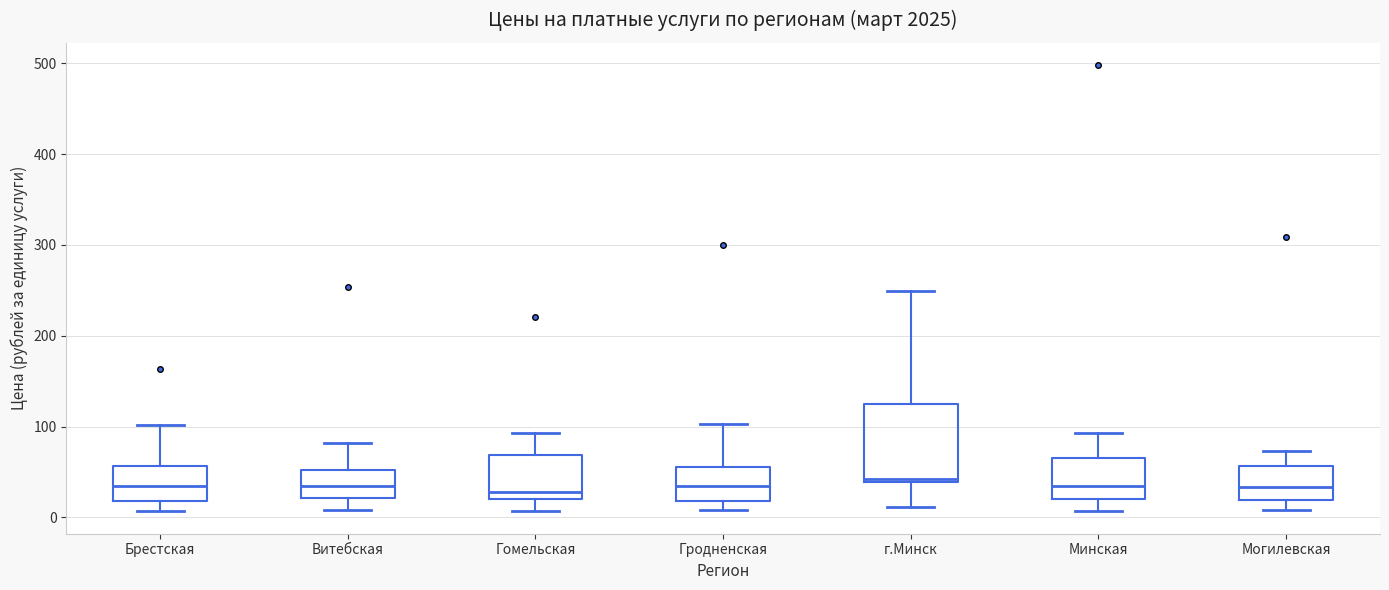

Where does the upper whisker of the box for Гомельская end on the y-axis? The values are not printed on the chart, so give them approximately, as read against the axis.

90